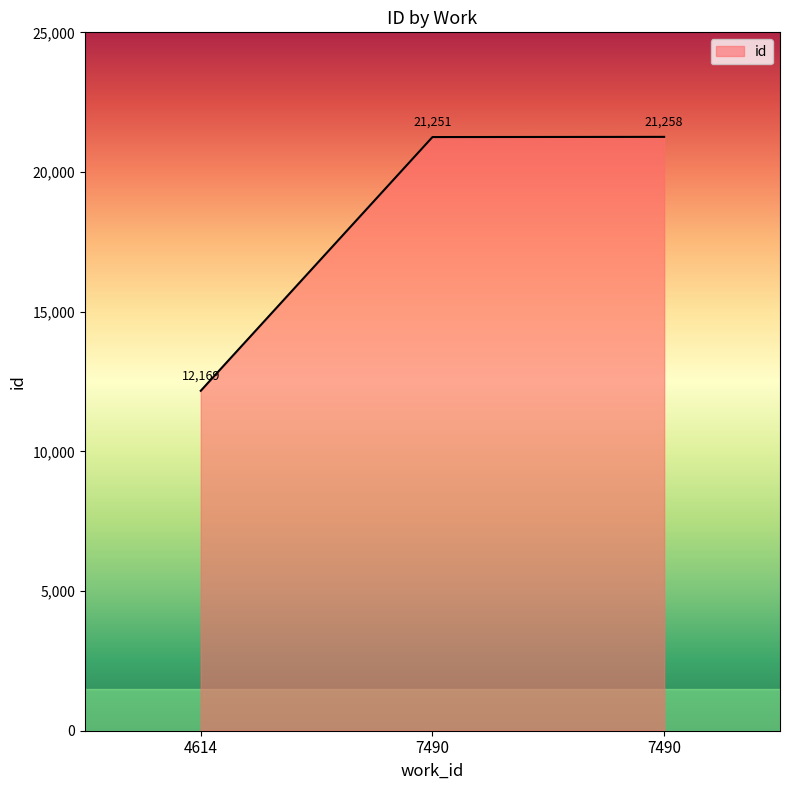

Count the number of categories in the chart.

3